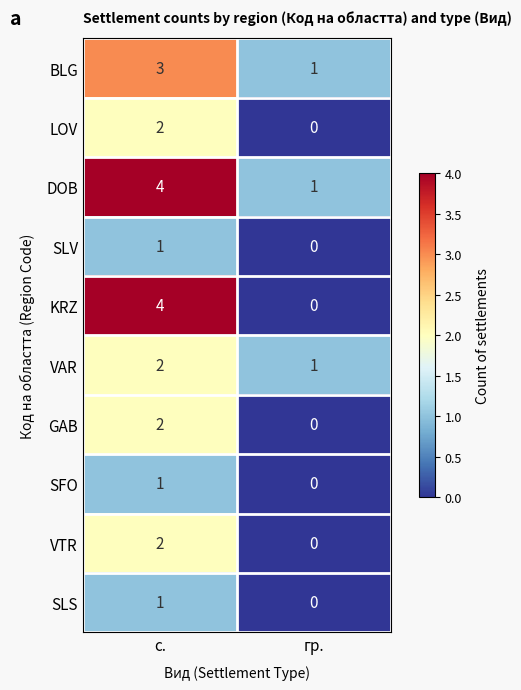

Reading right to left, list all the values displayed in this chart.

BLG: 1	3
LOV: 0	2
DOB: 1	4
SLV: 0	1
KRZ: 0	4
VAR: 1	2
GAB: 0	2
SFO: 0	1
VTR: 0	2
SLS: 0	1